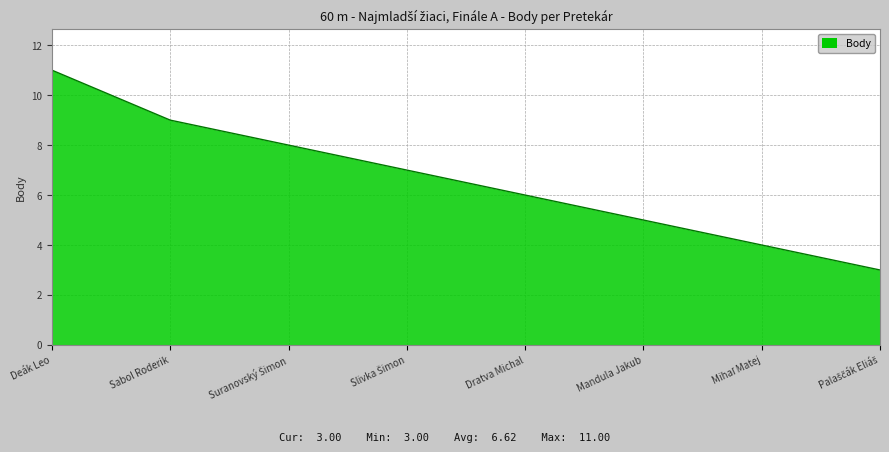

Between Dratva Michal and Sabol Roderik, which is larger?

Sabol Roderik